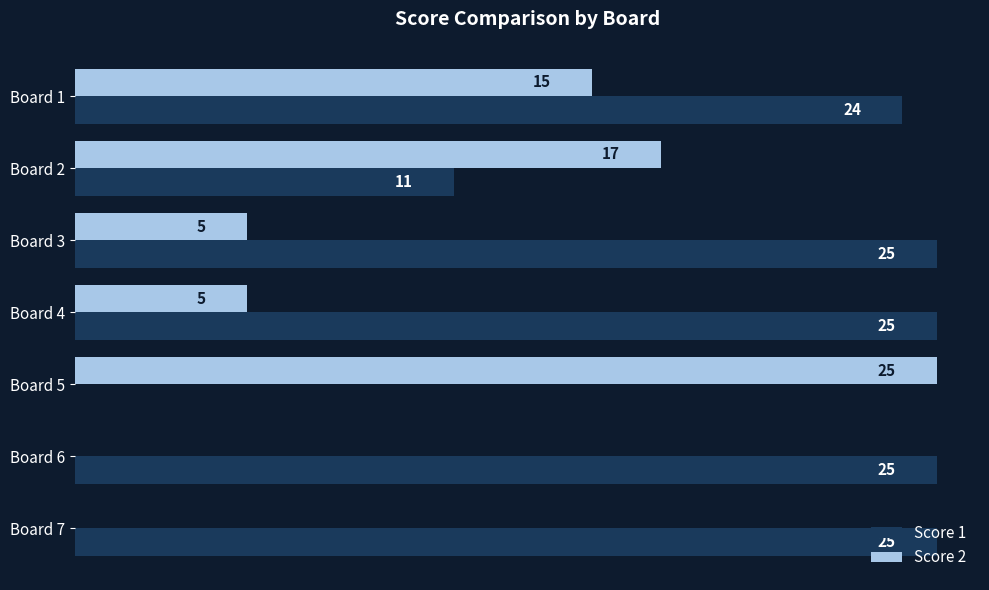

At which label is Score 2 closest to 12?

Board 1